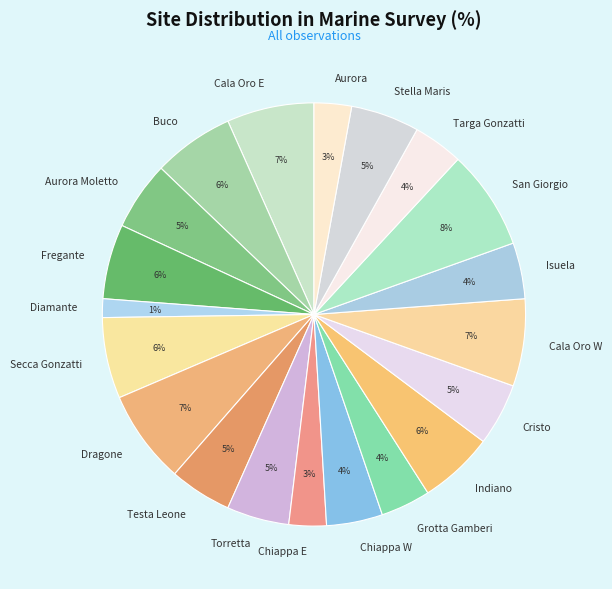

How many slices are in this pie chart?

20